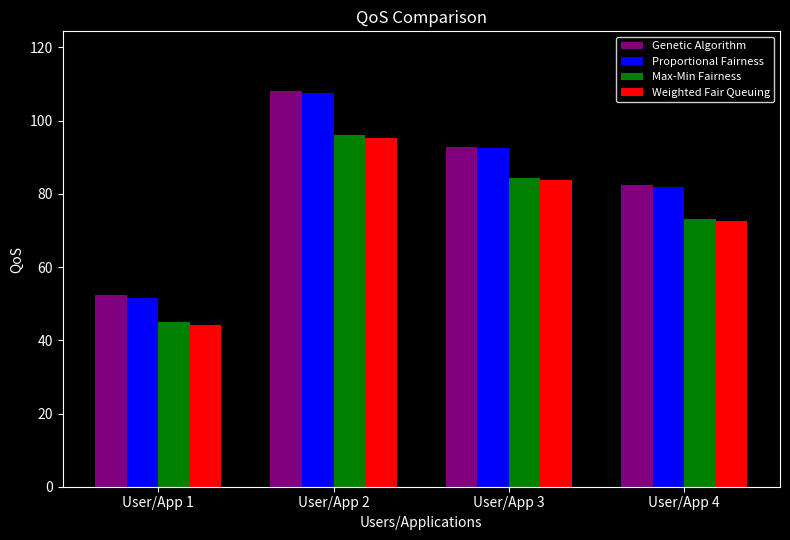

What is the difference between the Weighted Fair Queuing values at User/App 4 and User/App 2?

22.6